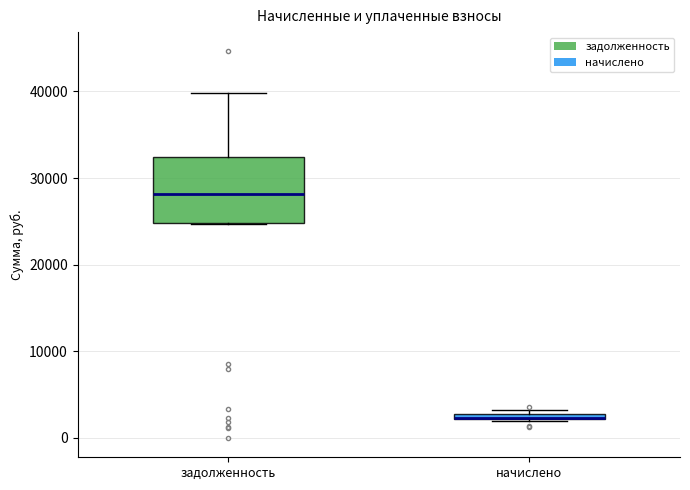

Where is the upper edge of the box for задолженность on the y-axis? The values are not printed on the chart, so give them approximately, as read against the axis.

32000